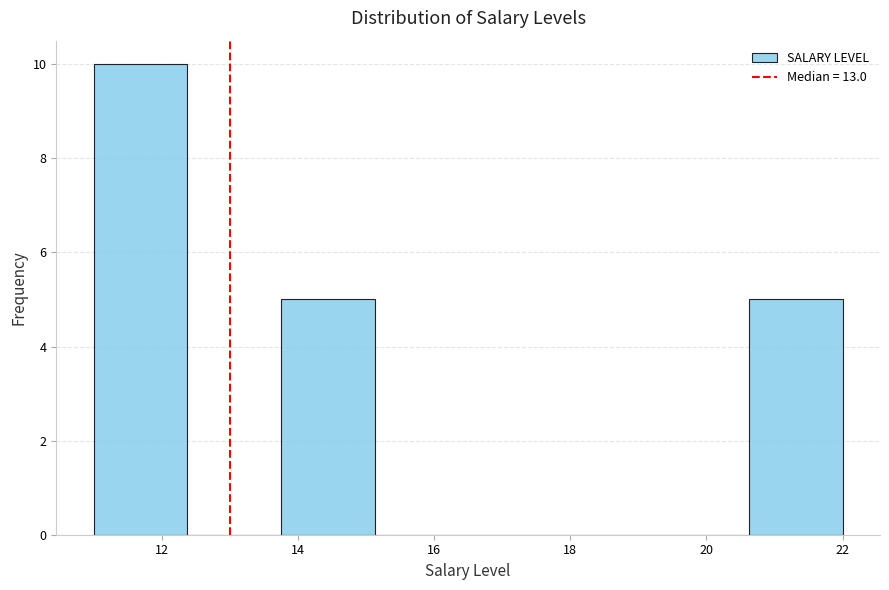

Which range on the x-axis has the tallest bar?

11.0 to 12.4